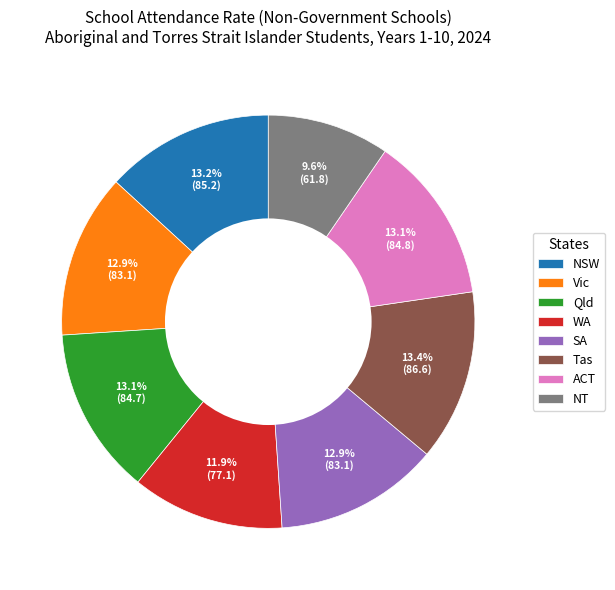

Do Vic and Tas together represent more than half of the pie?

No